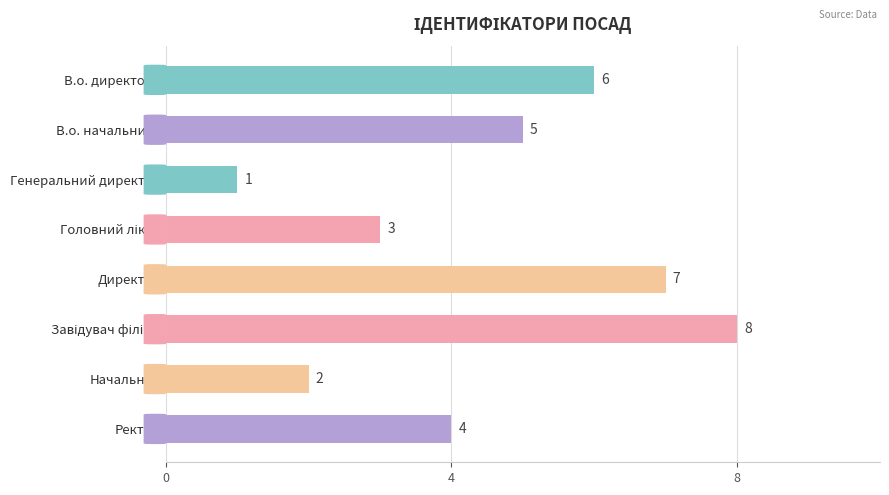

Between Генеральний директор and В.о. директора, which is larger?

В.о. директора